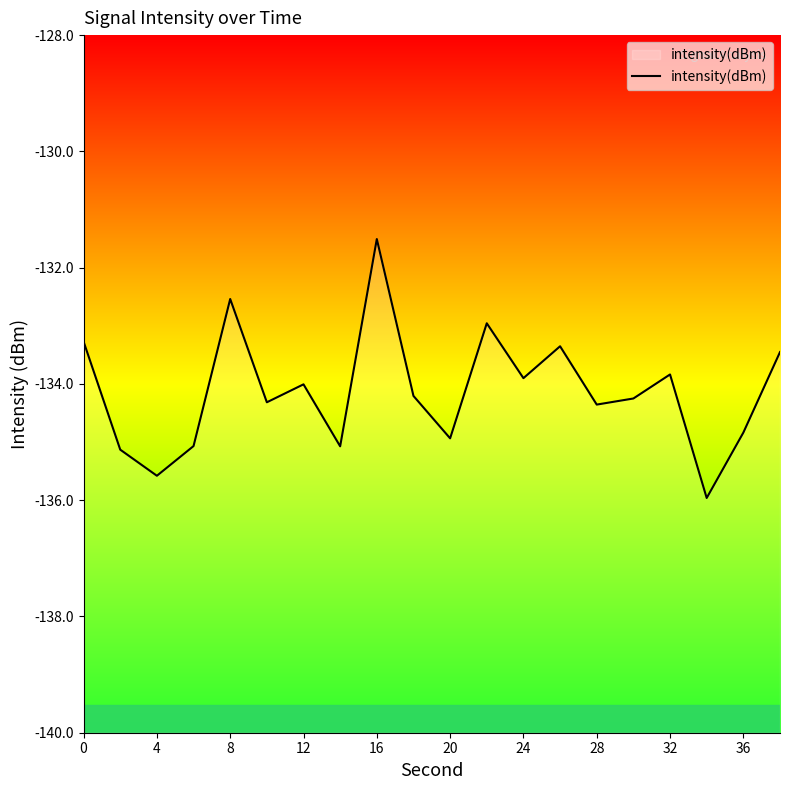

Count the number of values greater than -134.

8